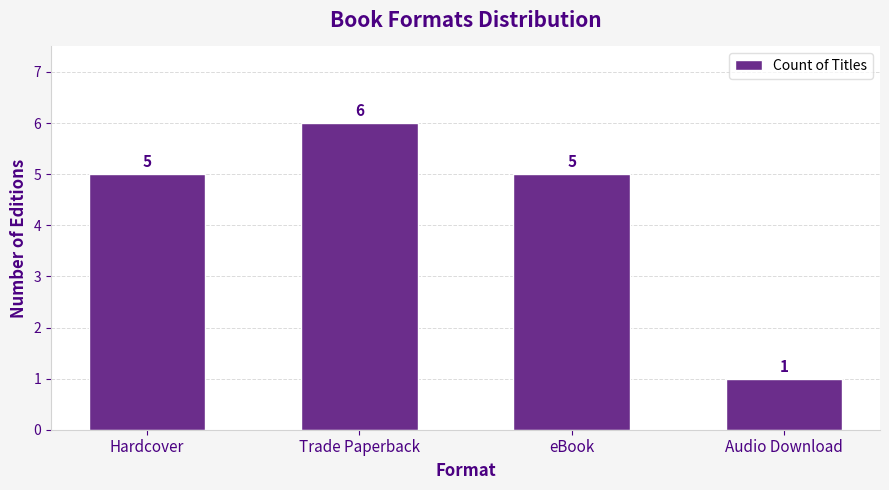

What is the ratio of the value at Trade Paperback to the value at Audio Download?

6.0